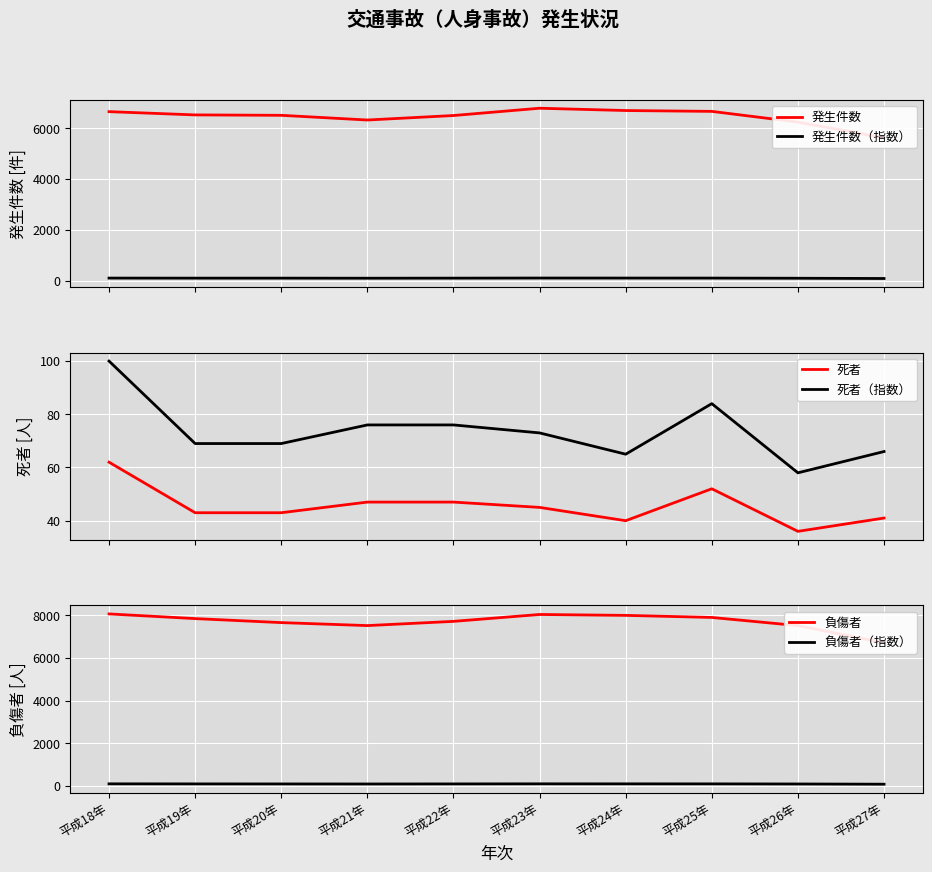

What is the sum of the 負傷者 values at 平成26年 and 平成27年?

14237